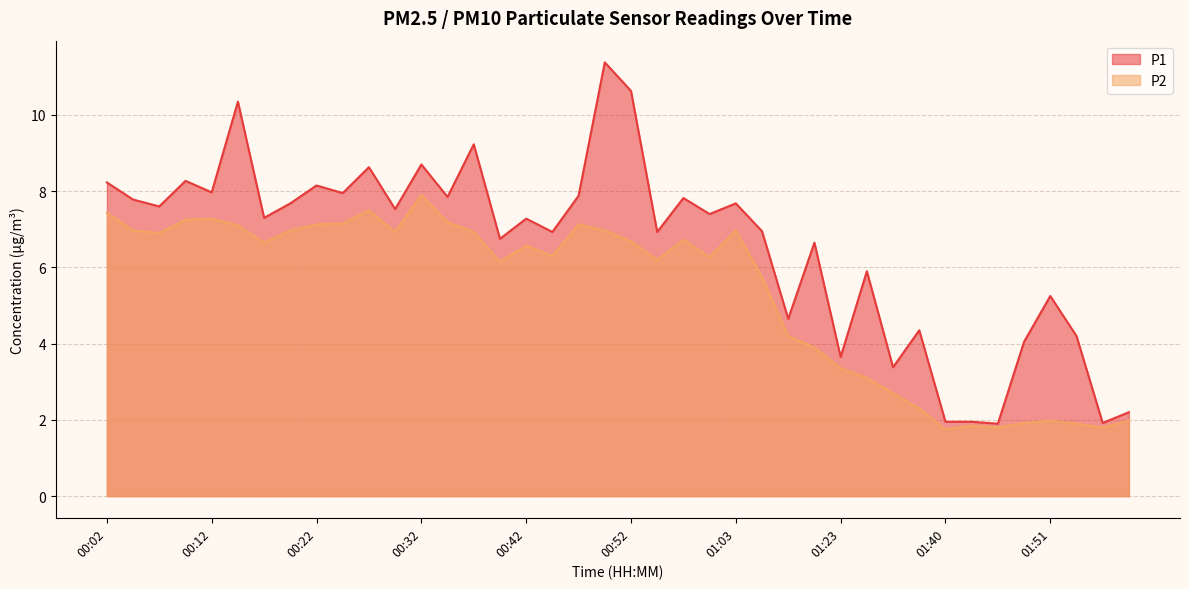

Reading left to right, transcribe all the data shown in this chart.

P1: 00:02=8.2	00:04=7.8	00:07=7.6	00:09=8.3	00:12=8.0	00:14=10.3	00:17=7.3	00:19=7.7	00:22=8.2	00:24=8.0	00:27=8.6	00:29=7.5	00:32=8.7	00:34=7.8	00:37=9.2	00:39=6.8	00:42=7.3	00:45=6.9	00:47=7.9	00:50=11.4	00:52=10.6	00:55=6.9	00:58=7.8	01:00=7.4	01:03=7.7	01:12=7.0	01:17=4.7	01:20=6.7	01:23=3.6	01:32=5.9	01:35=3.4	01:38=4.3	01:40=1.9	01:43=1.9	01:45=1.9	01:48=4.0	01:51=5.2	01:53=4.2	01:56=1.9	01:58=2.2
P2: 00:02=7.4	00:04=7.0	00:07=6.9	00:09=7.2	00:12=7.3	00:14=7.1	00:17=6.7	00:19=7.0	00:22=7.1	00:24=7.2	00:27=7.5	00:29=6.9	00:32=7.9	00:34=7.2	00:37=6.9	00:39=6.2	00:42=6.6	00:45=6.3	00:47=7.1	00:50=7.0	00:52=6.7	00:55=6.2	00:58=6.7	01:00=6.3	01:03=7.0	01:12=5.8	01:17=4.2	01:20=3.9	01:23=3.4	01:32=3.1	01:35=2.7	01:38=2.3	01:40=1.8	01:43=1.9	01:45=1.8	01:48=1.9	01:51=2.0	01:53=1.9	01:56=1.8	01:58=2.0